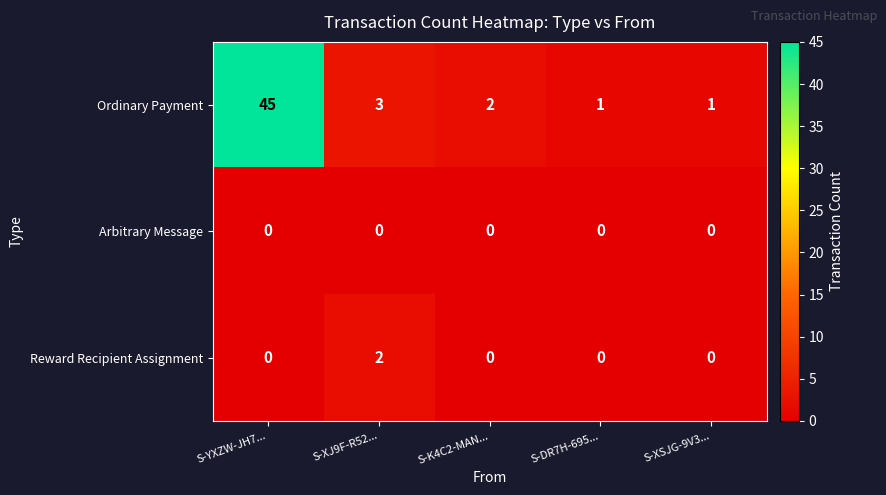

Which series has the widest spread of values?

Ordinary Payment